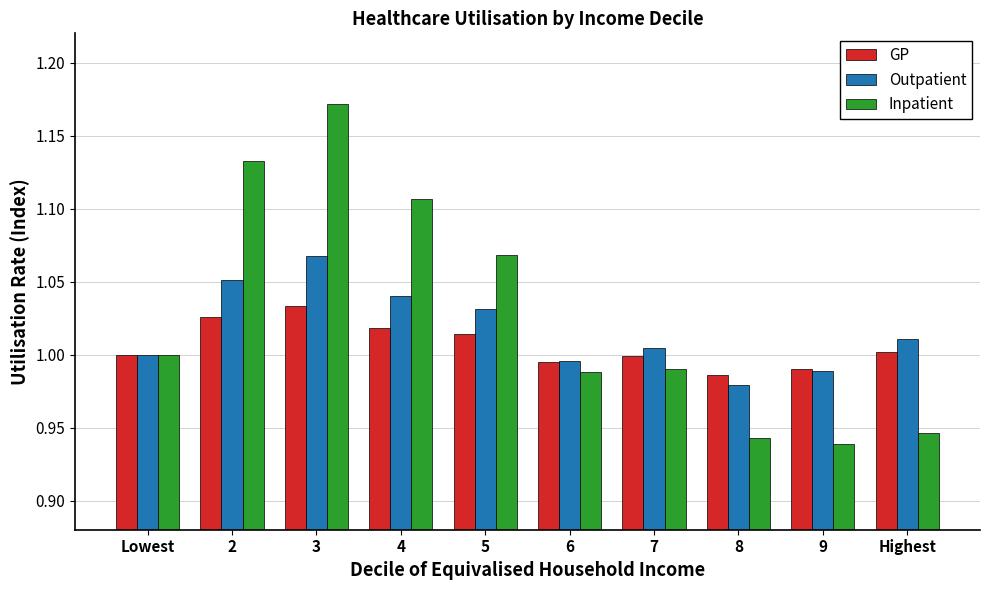

The Inpatient series shows 1.0 at 6. True or false?

True